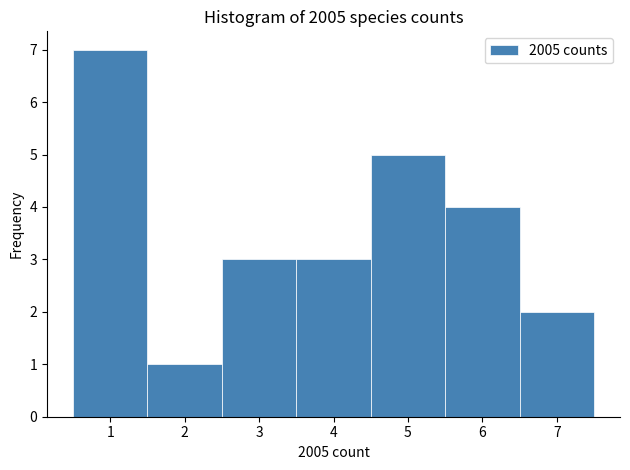

Reading left to right, list every bar in this chart as the range it spans on the x-axis followed by its height. The values are not printed on the chart, so give them approximately, as read against the axis.

0.5 to 1.5: 7
1.5 to 2.5: 1
2.5 to 3.5: 3
3.5 to 4.5: 3
4.5 to 5.5: 5
5.5 to 6.5: 4
6.5 to 7.5: 2